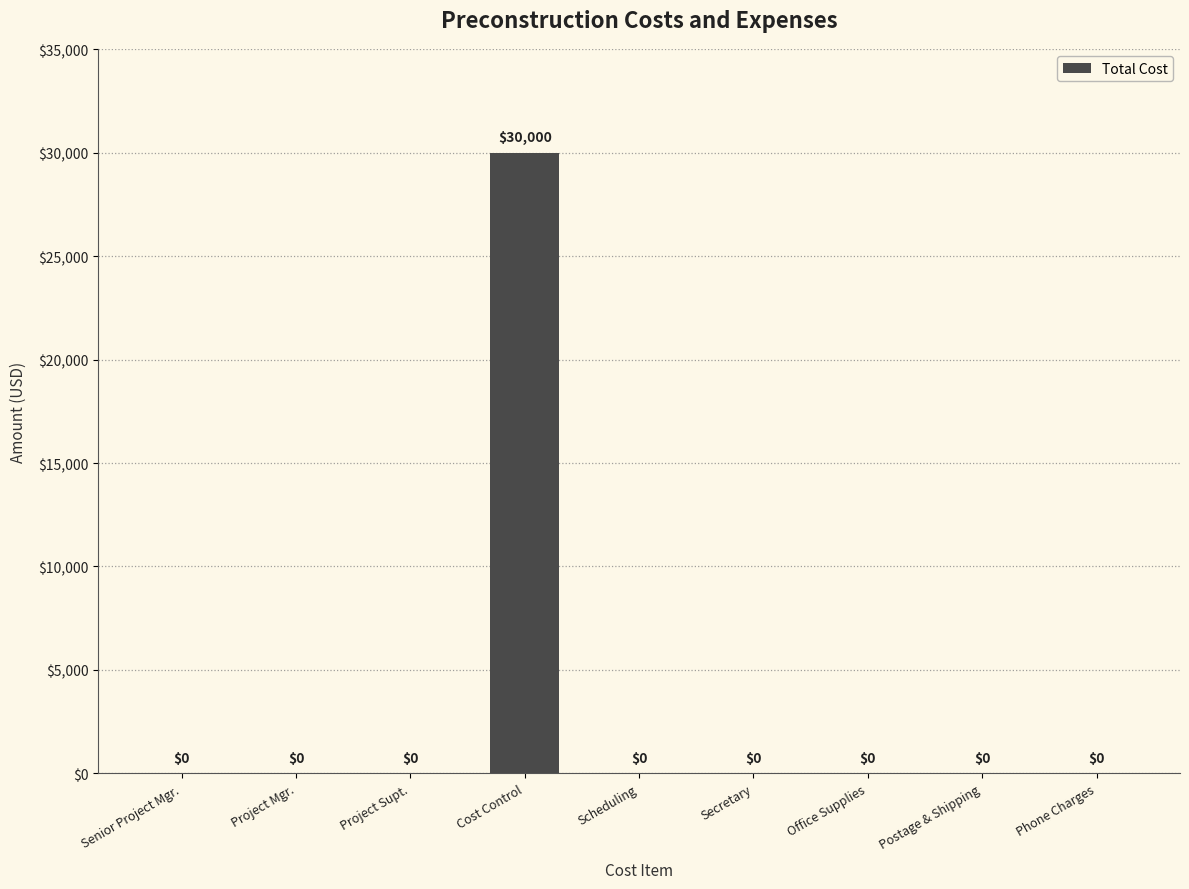

Reading left to right, transcribe all the data shown in this chart.

Senior Project Mgr.=0	Project Mgr.=0	Project Supt.=0	Cost Control=30000	Scheduling=0	Secretary=0	Office Supplies=0	Postage & Shipping=0	Phone Charges=0